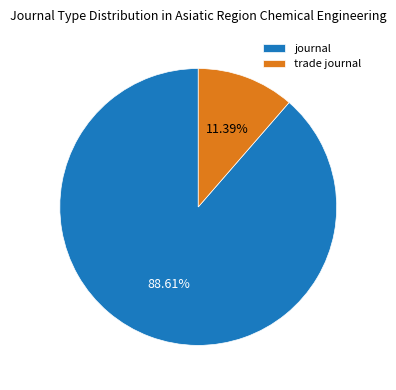

True or false: trade journal accounts for 11% of the total.

True